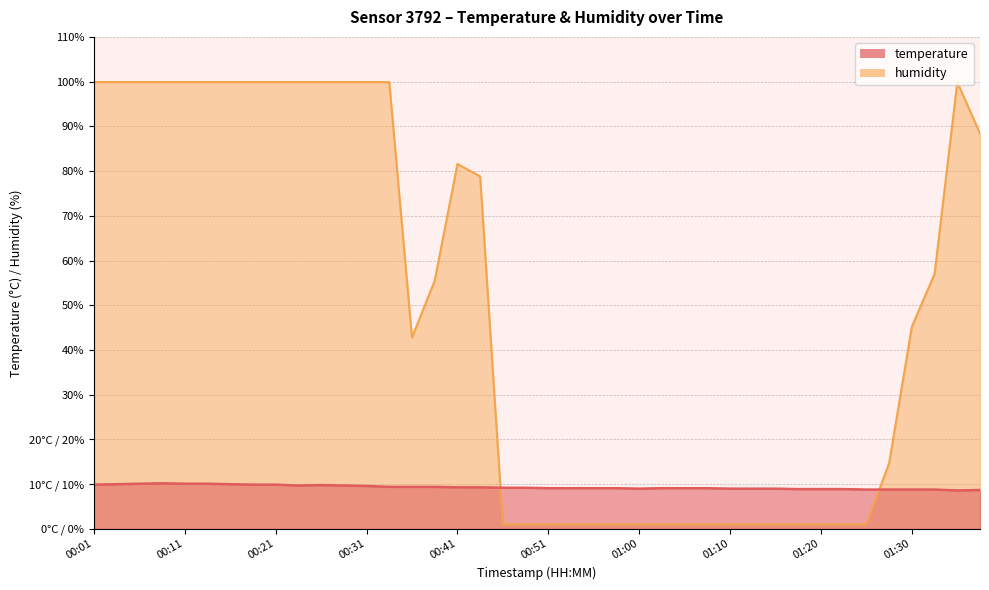

True or false: humidity has a value of 0.4 at 01:03.

False